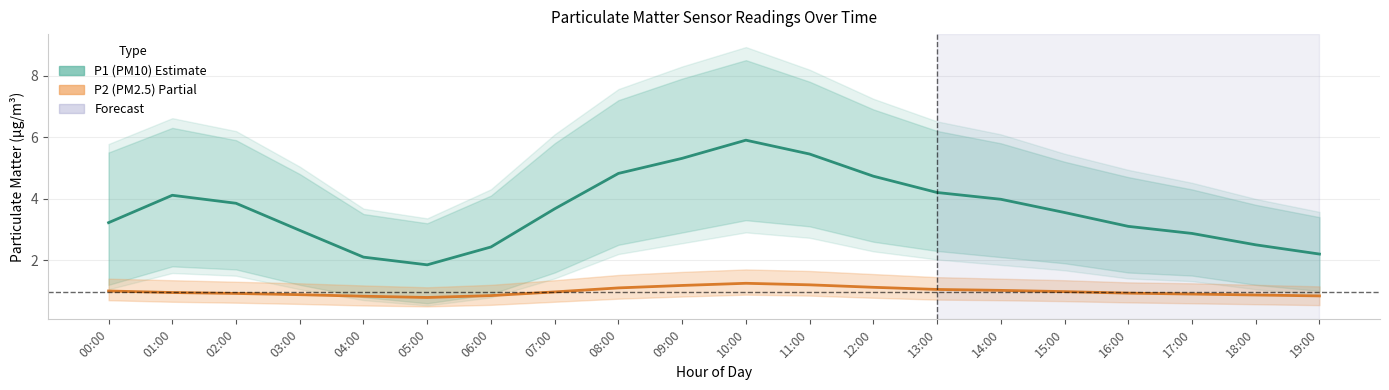

At which label does P1 (PM10) first exceed 3?

00:00